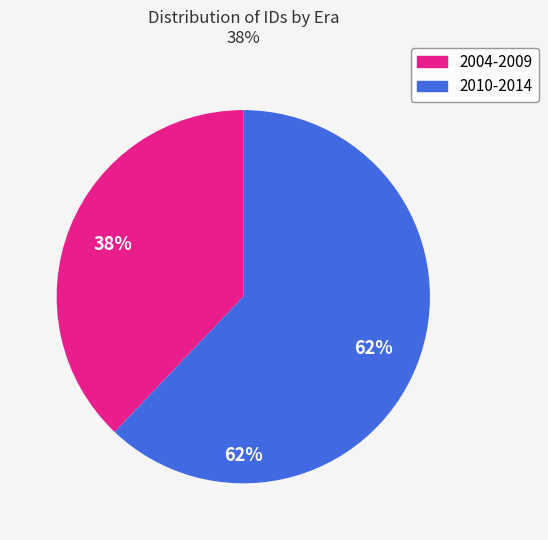

Between 2014-05-26 and 2009-11-29, which is larger?

2014-05-26